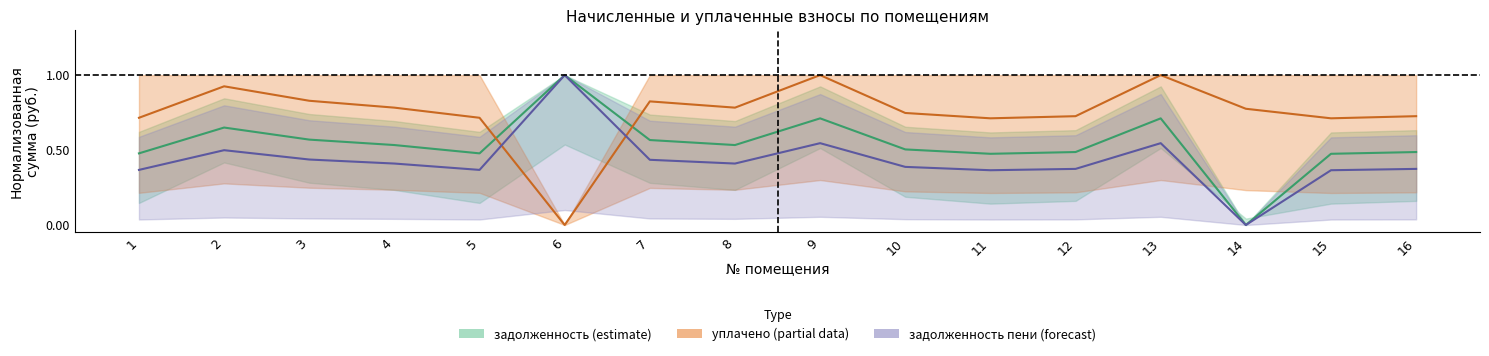

True or false: задолженность has a value of 0.5 at 10.

True